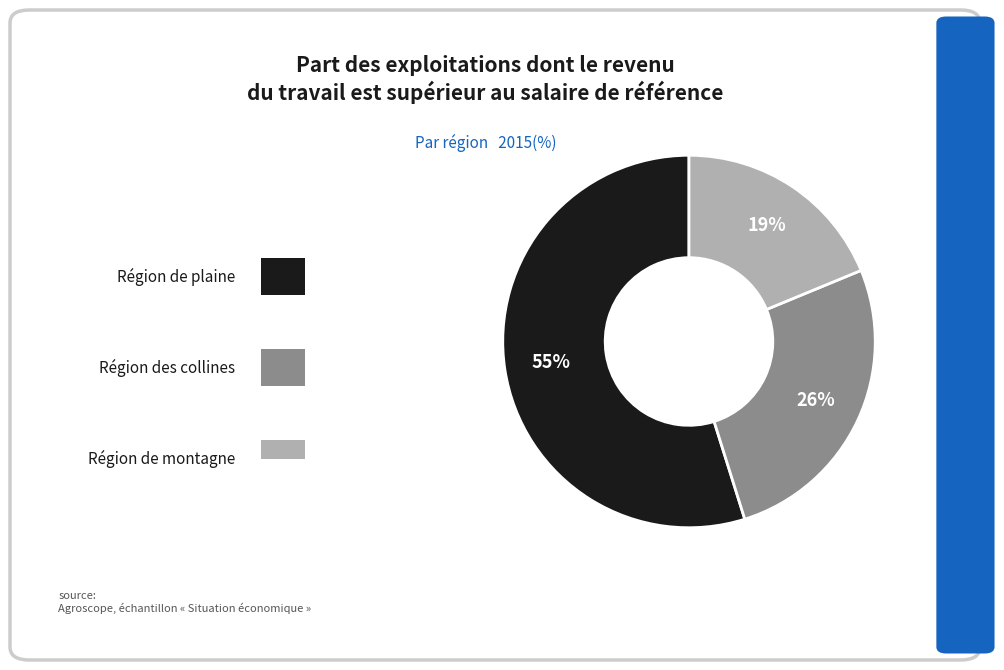

Does any single category account for the majority?

Yes